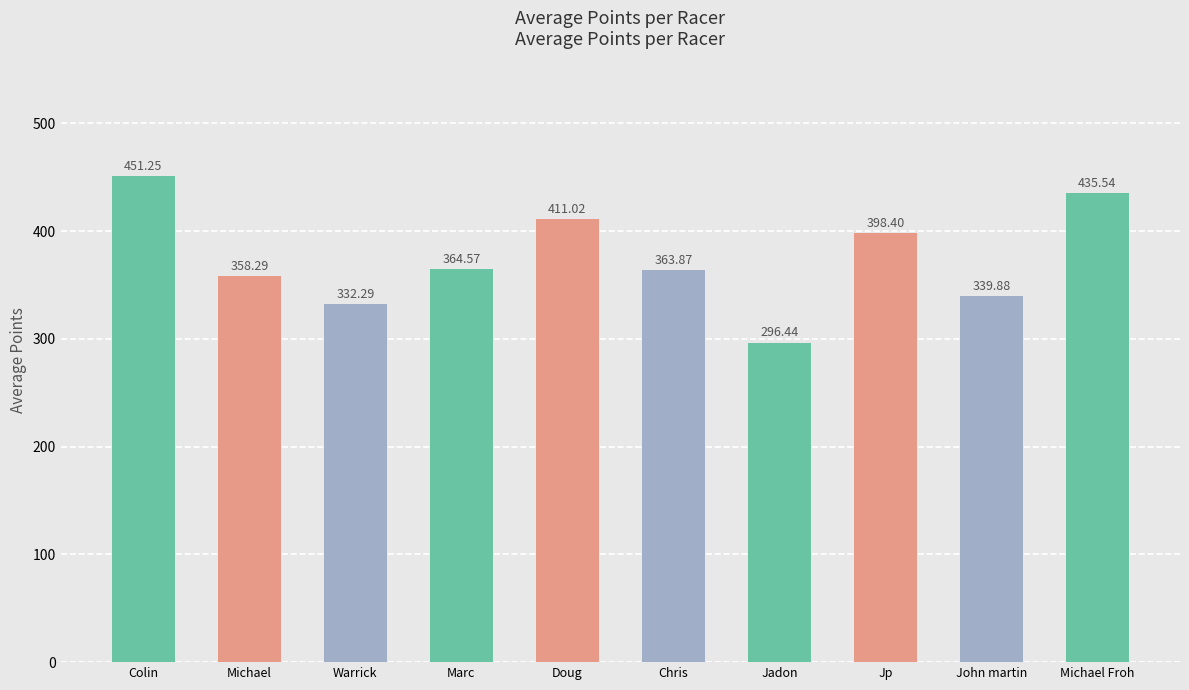

What is the value of the 8th bar from the left?

398.4